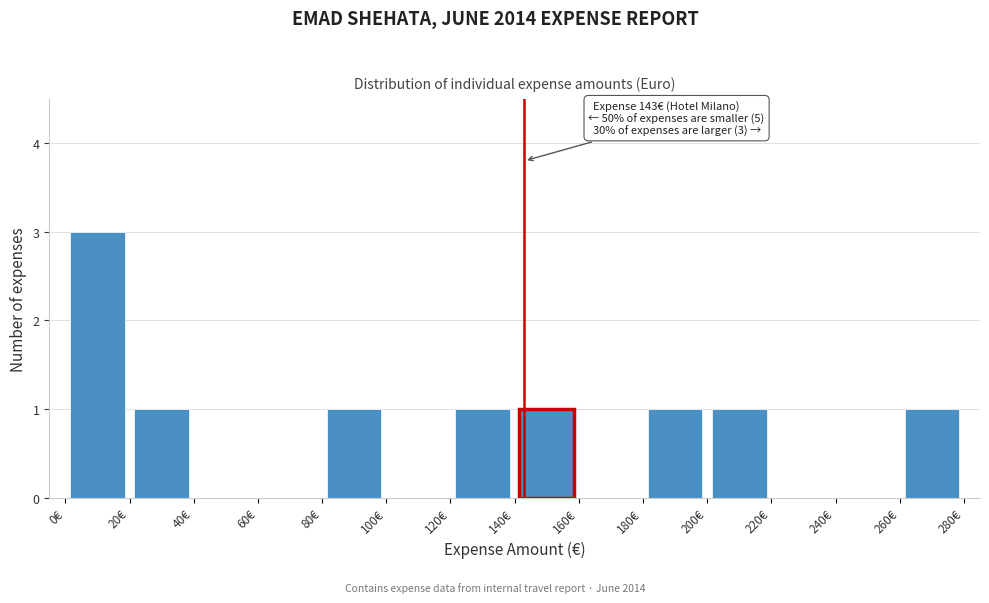

Which range on the x-axis has the tallest bar?

0 to 20